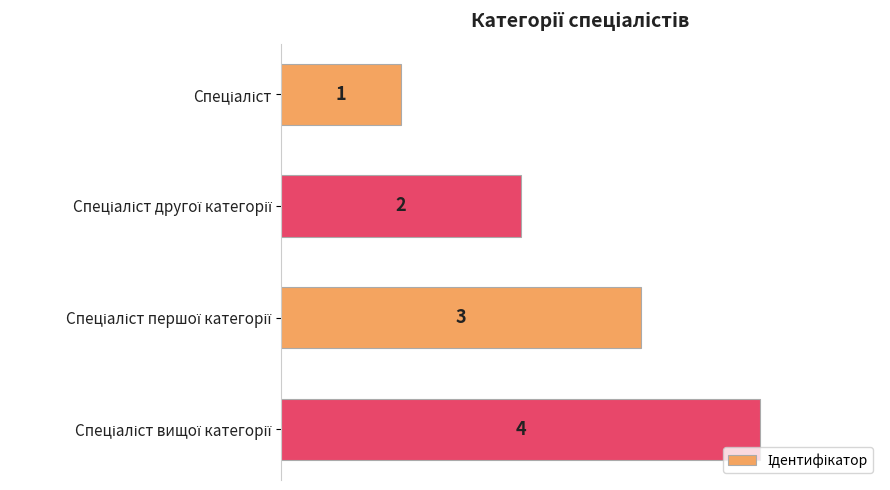

What is the sum of all values?

10